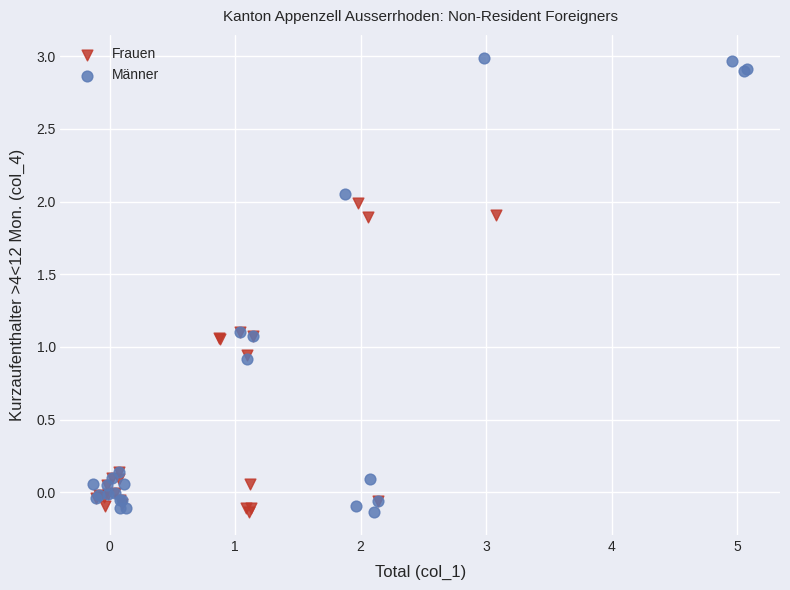

What are all the series names shown in the legend?

Frauen, Männer